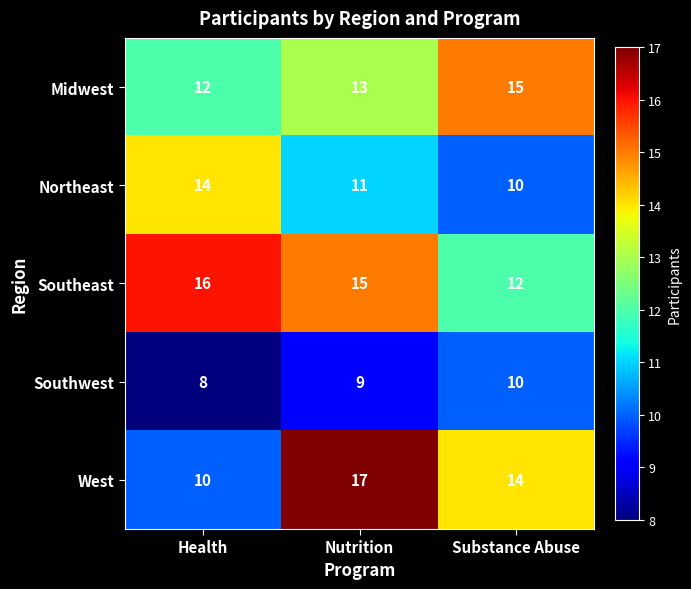

At which category is the sum across all series the highest?

Nutrition